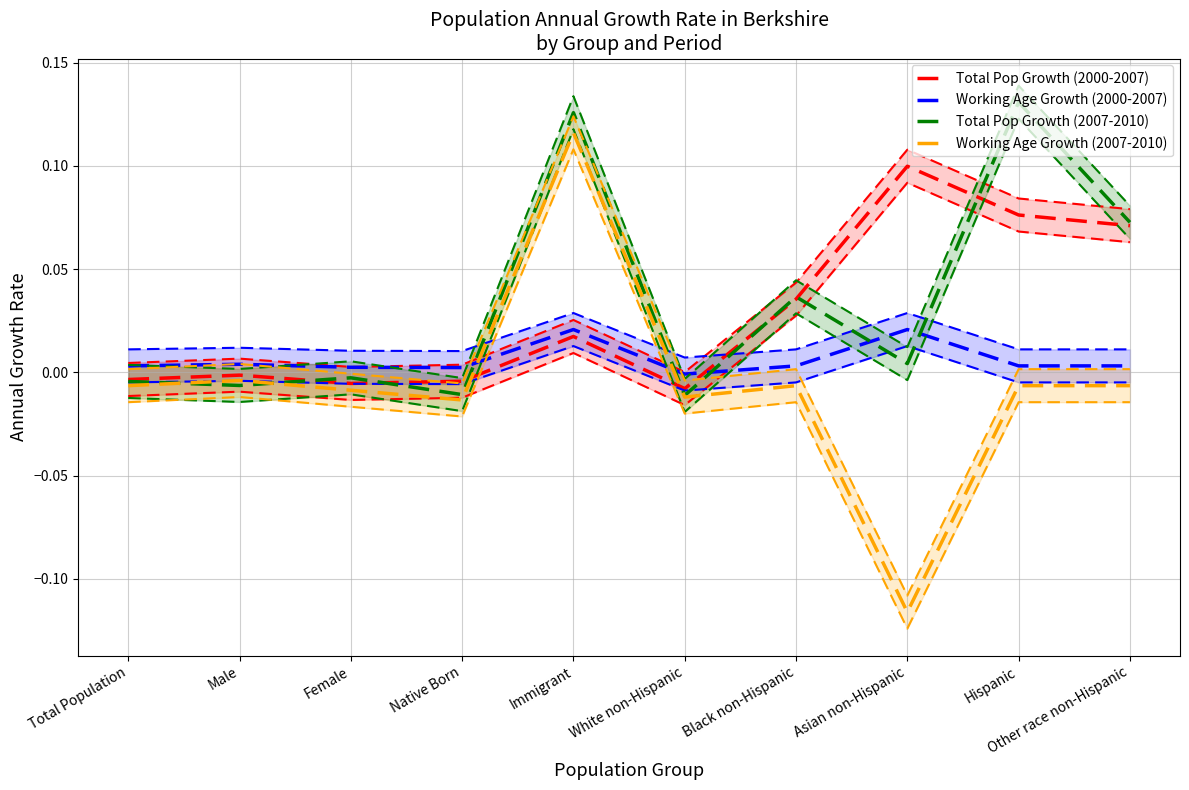

How many distinct data groups are displayed?

4